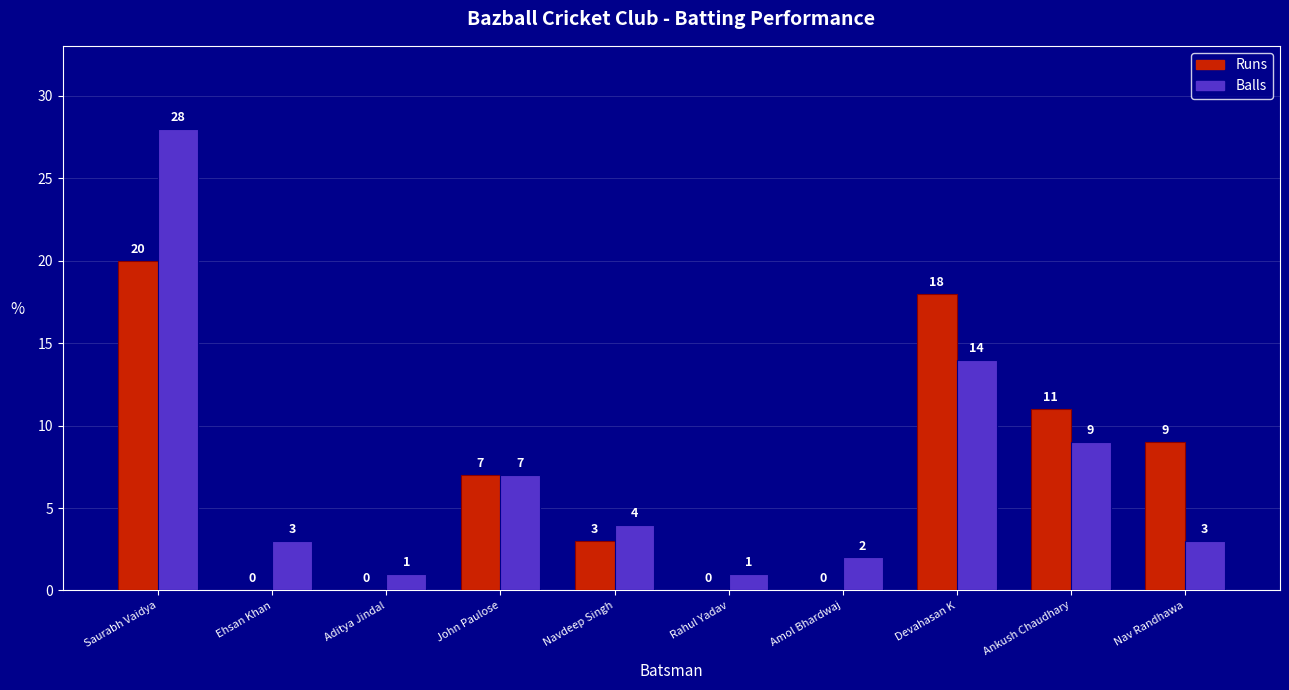

What is the approximate value of Balls at Navdeep Singh?

4